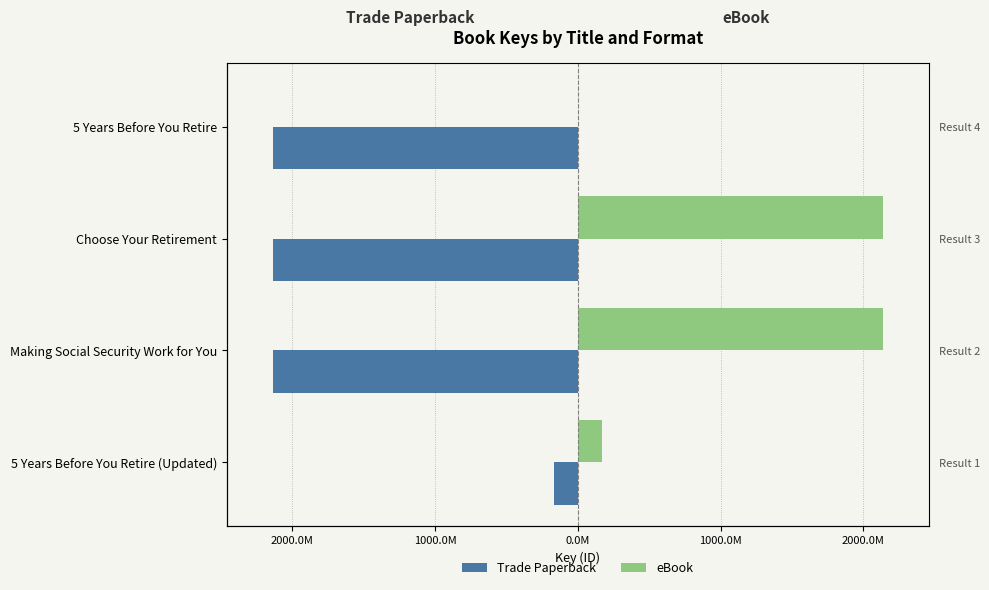

Rank the series by their average value, from highest to lowest.

eBook, Trade Paperback